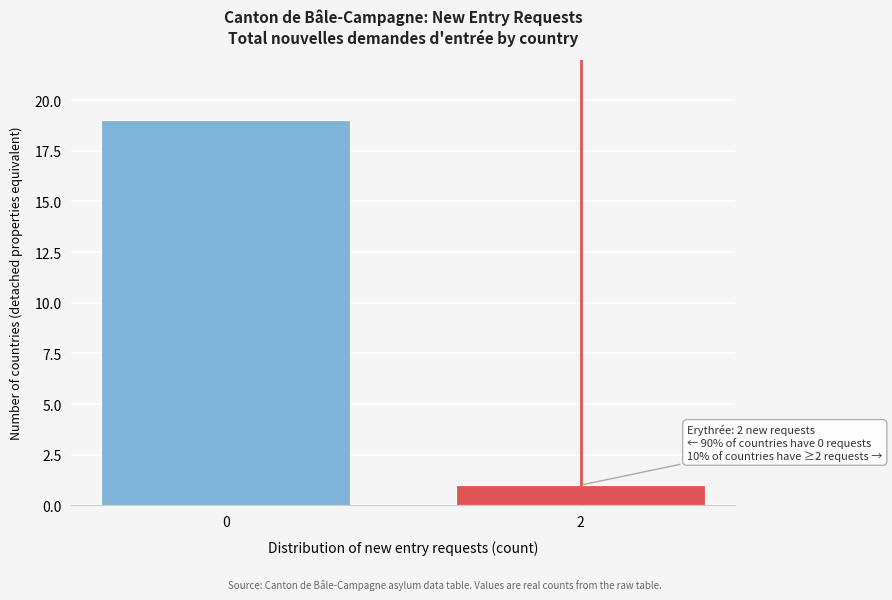

Reading left to right, transcribe all the data shown in this chart.

0=19	2=1